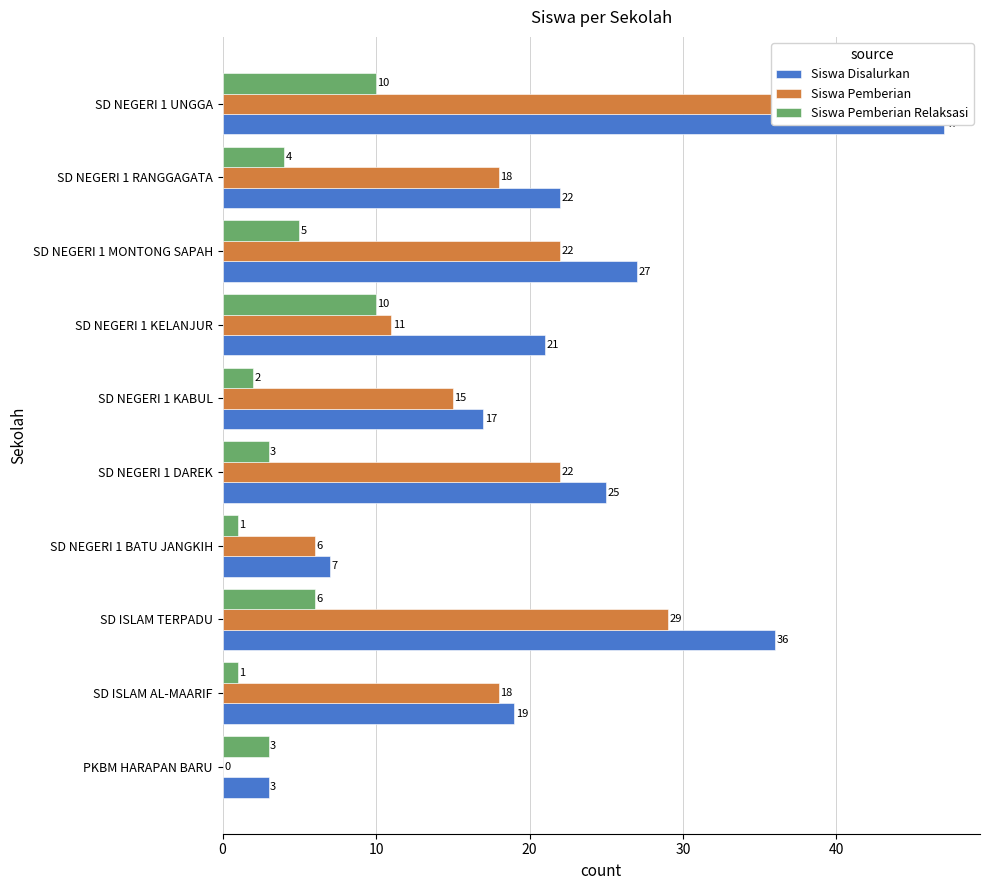

List the series in order of their peak value, highest first.

Siswa Disalurkan, Siswa Pemberian, Siswa Pemberian Relaksasi